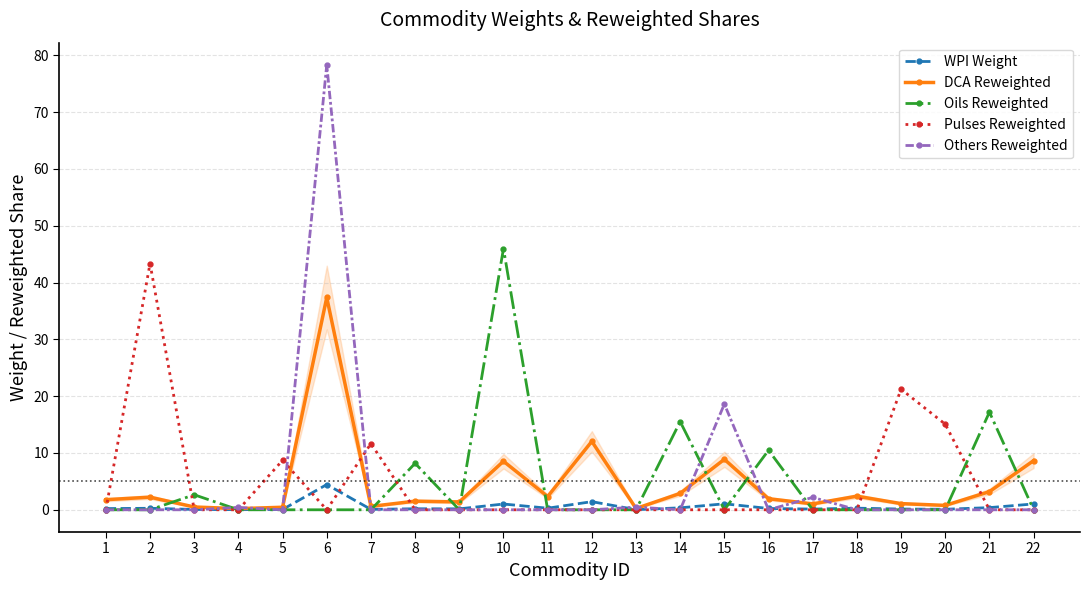

True or false: DCA Reweighted has more than 1 points higher than both neighbors.

True